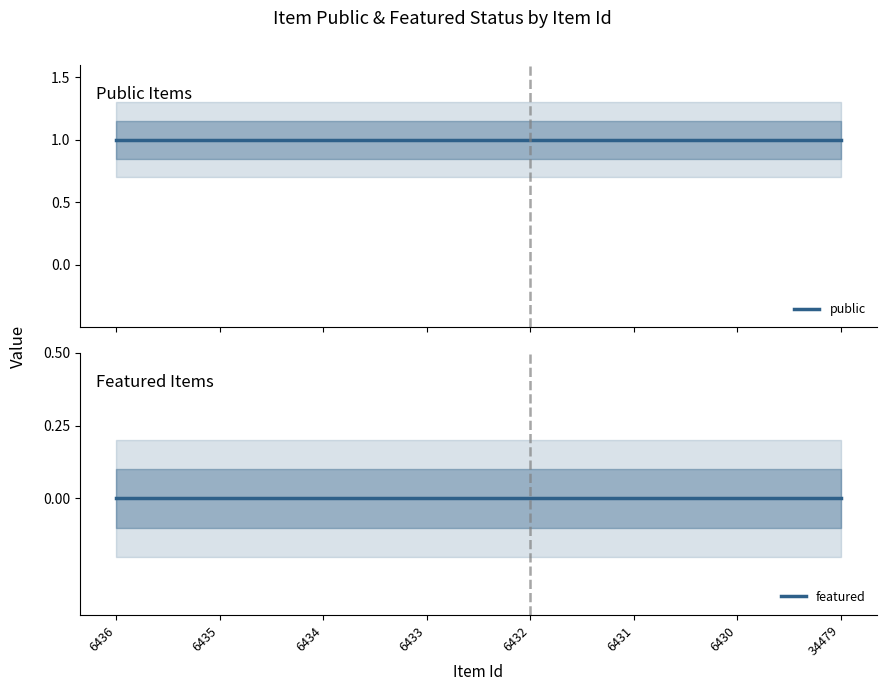

At which category is the sum across all series the highest?

6436